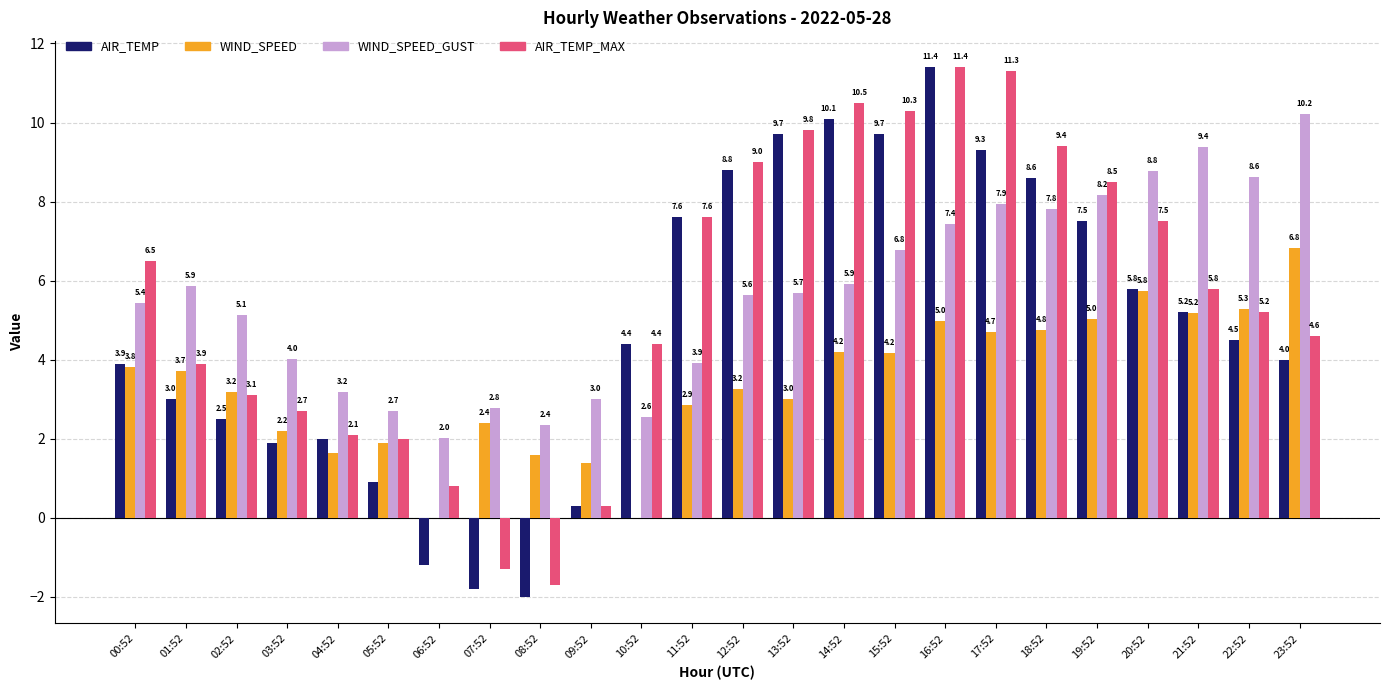

What is the highest value of the AIR_TEMP_MAX series?

11.4